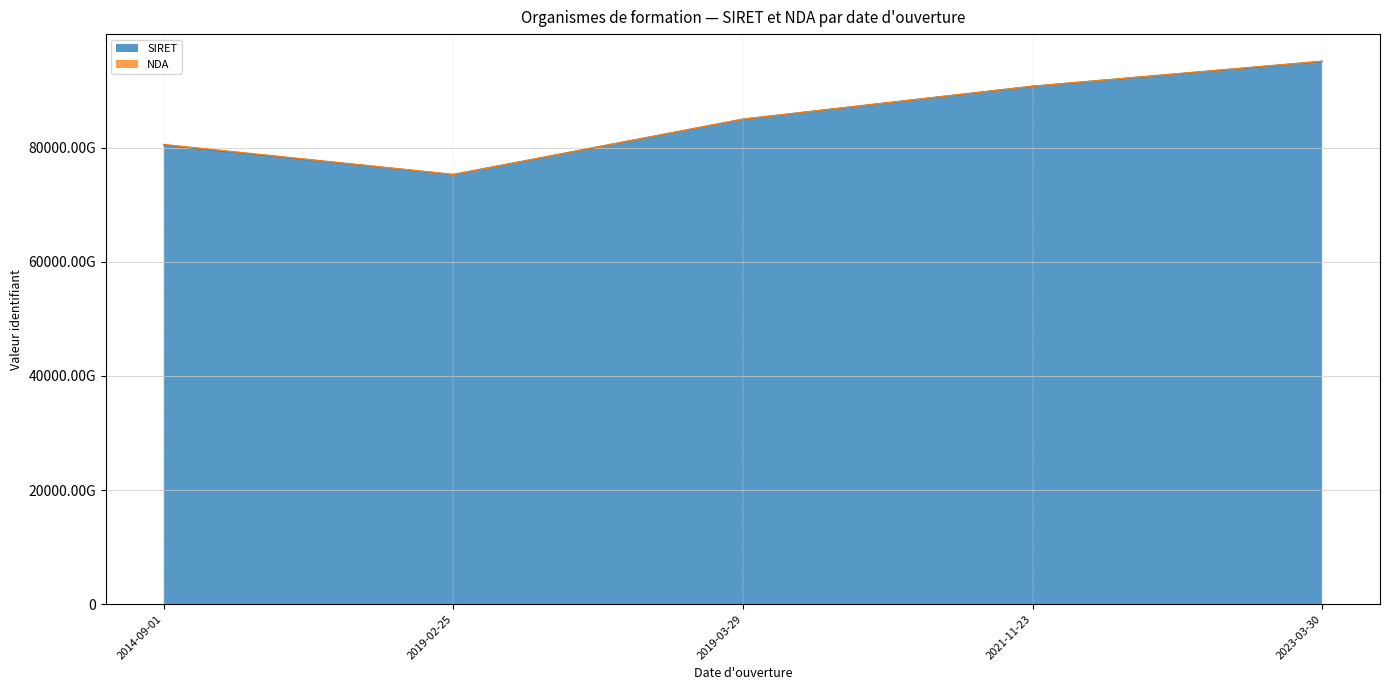

Rank the categories by value from lowest to highest.

2019-02-25, 2014-09-01, 2019-03-29, 2021-11-23, 2023-03-30